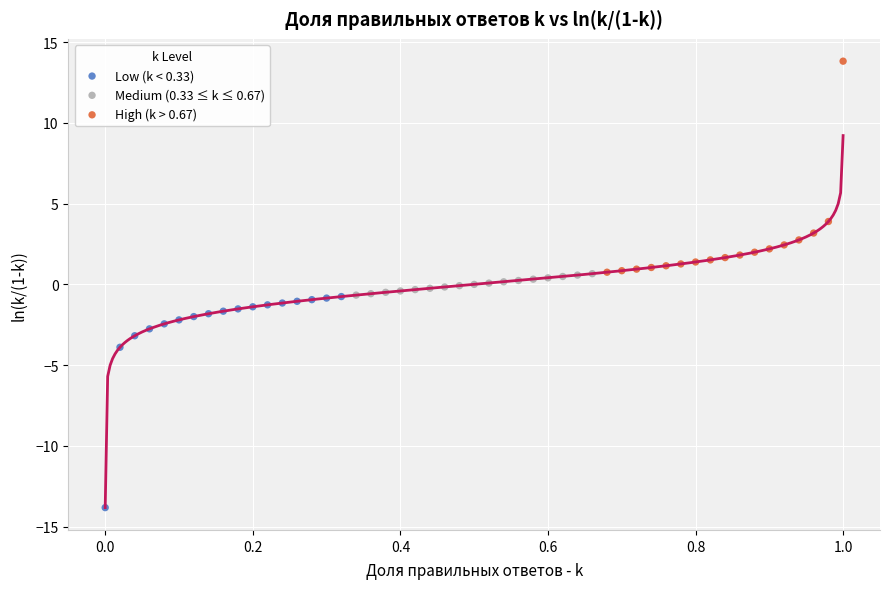

Which series reaches the minimum Y coordinate?

Low (k < 0.33)